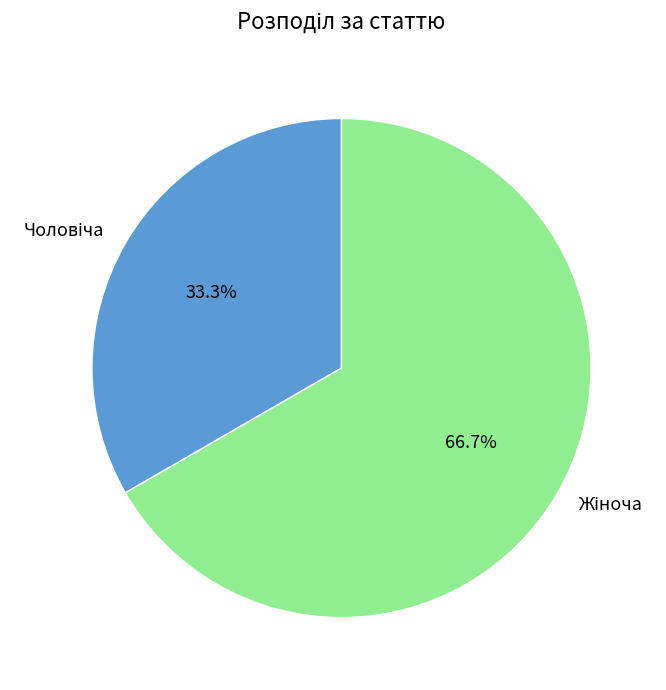

Does any single category account for the majority?

Yes